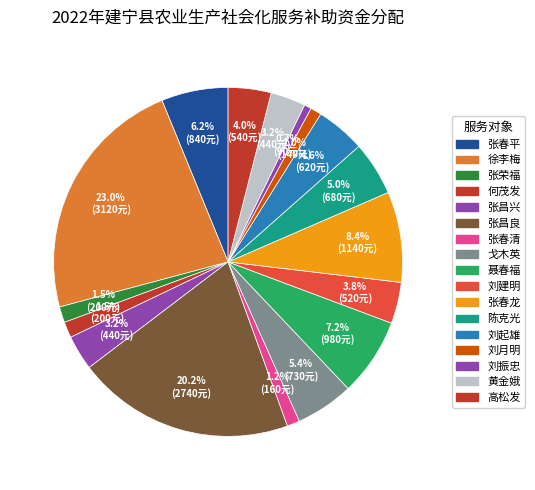

To the nearest percent, what is the average slice percentage?

6%